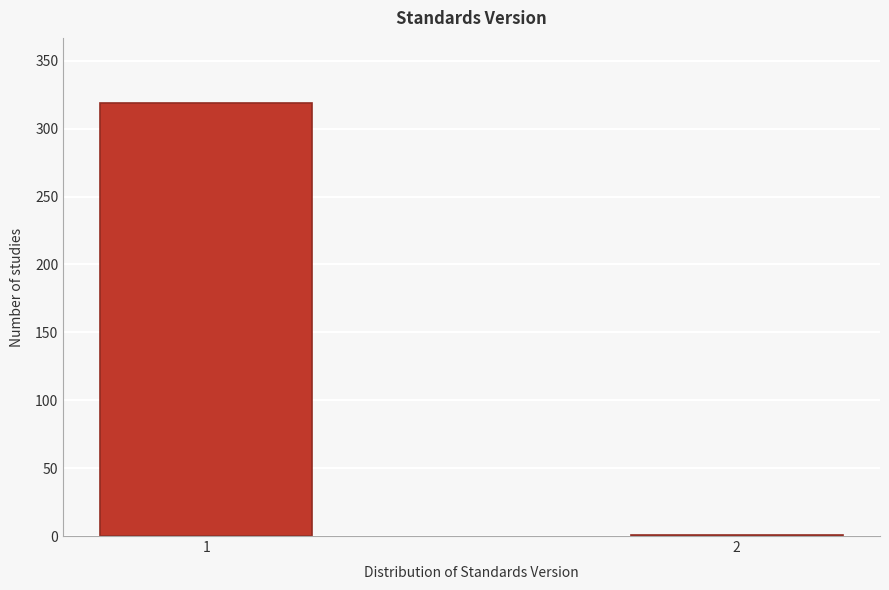

Reading right to left, extract all data points from this chart.

2=1	1=319